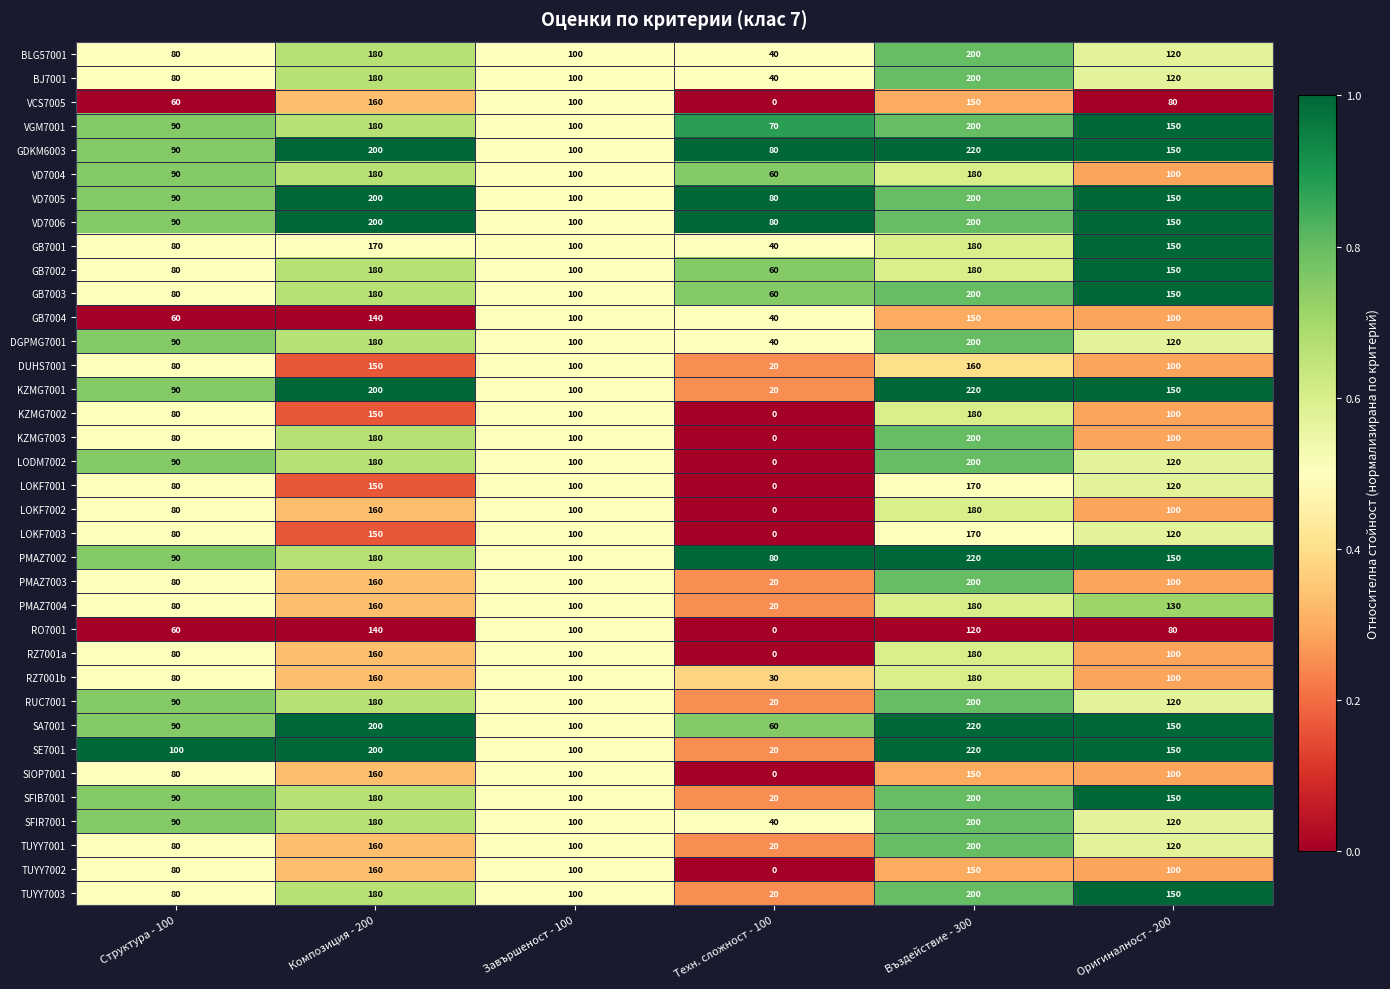

Where is BLG57001 nearest to the value 120?

Оригиналност - 200